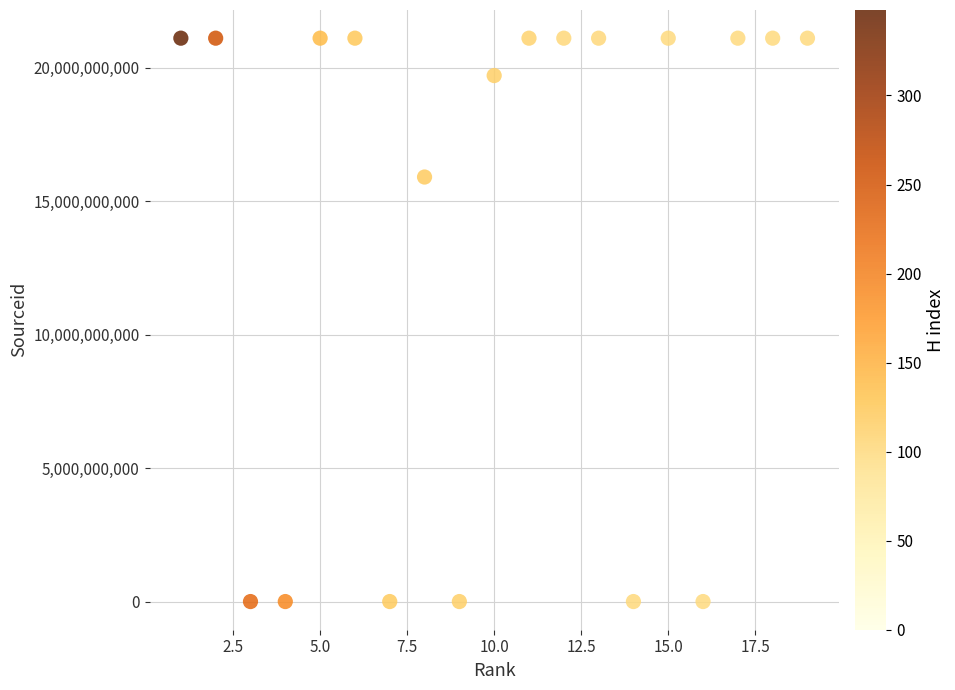

What is the range of Y values (max minus min)?

21100521191